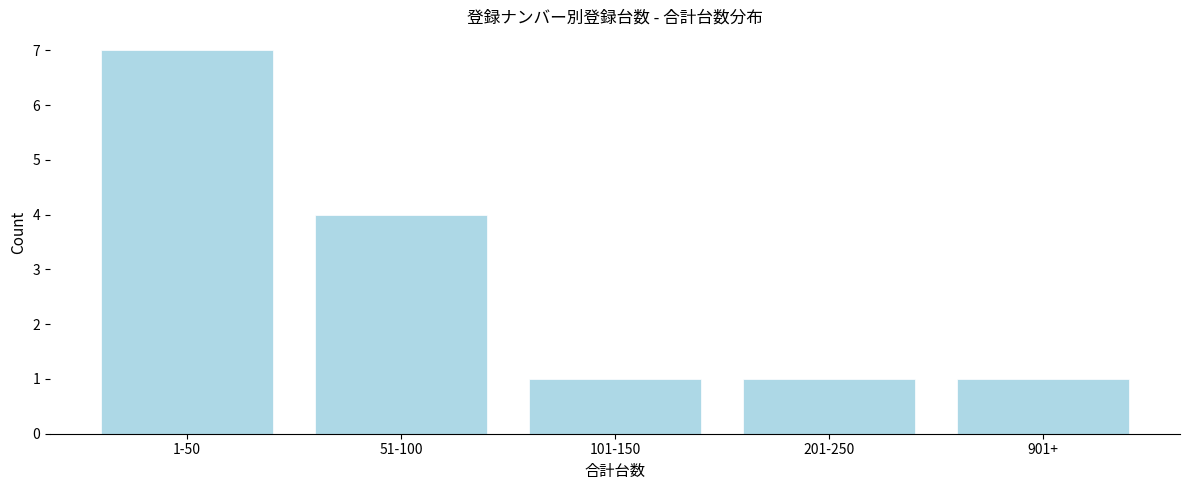

Reading left to right, extract all data points from this chart.

7	4	1	1	1